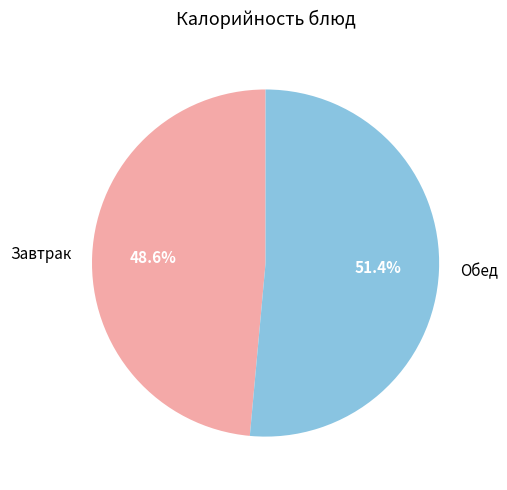

To the nearest percent, what is the average slice percentage?

50%